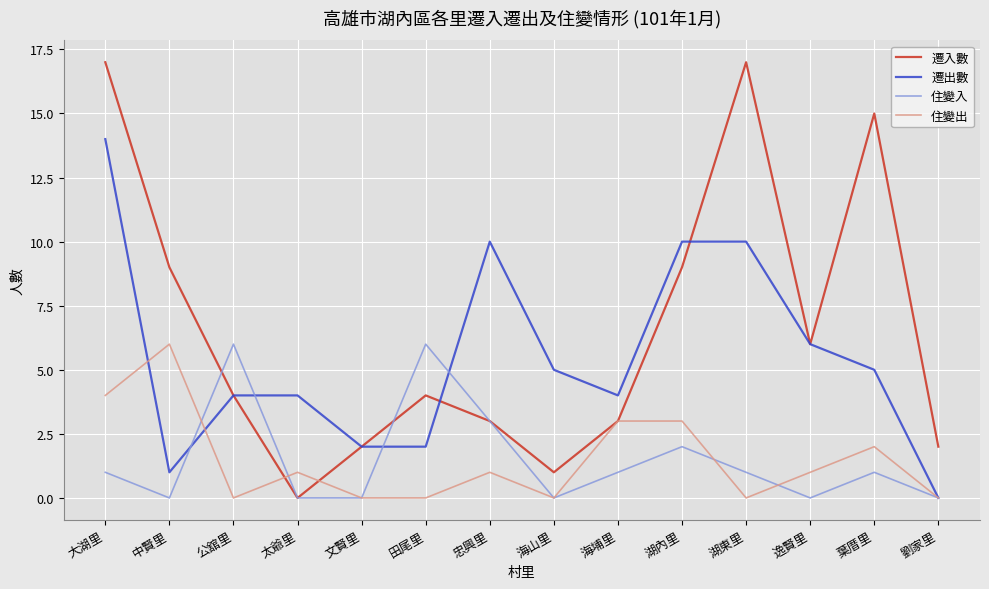

How many lines are shown in the chart?

4